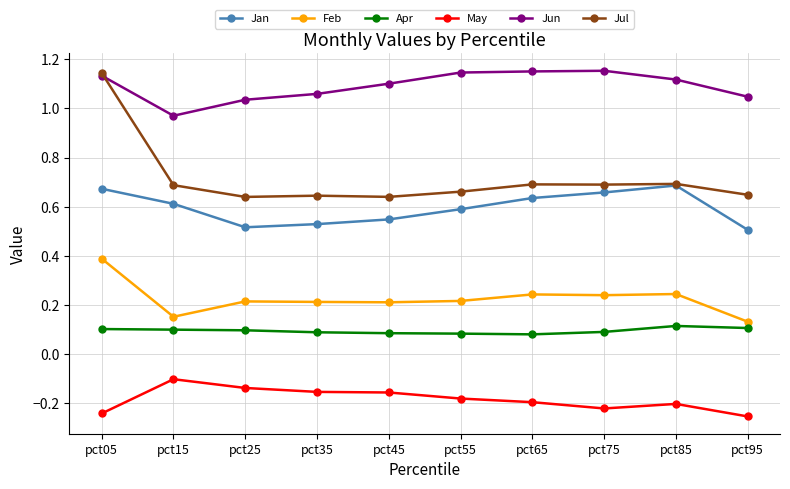

At which label does Jun first exceed 1?

pct05